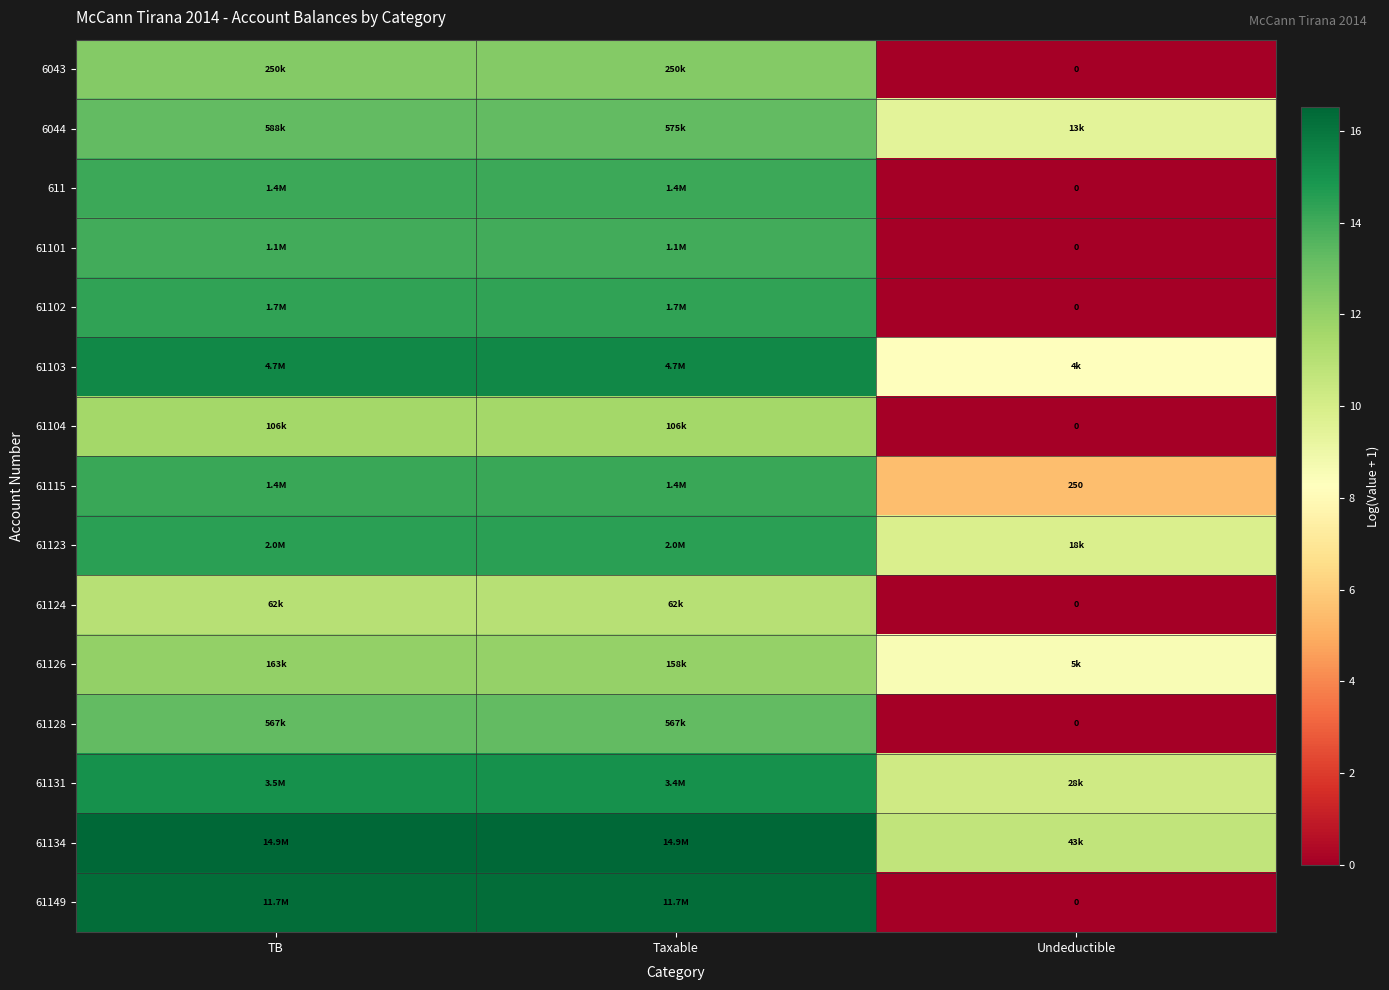

Is it true that 61126 equals 12.0 at TB?

True